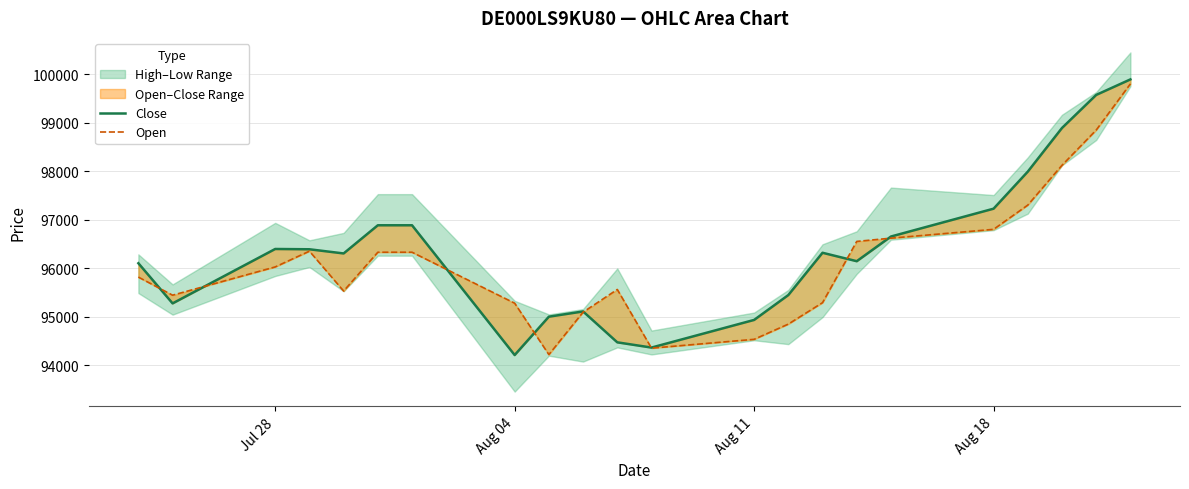

What is the difference between the maximum and minimum values in the Open series?

5583